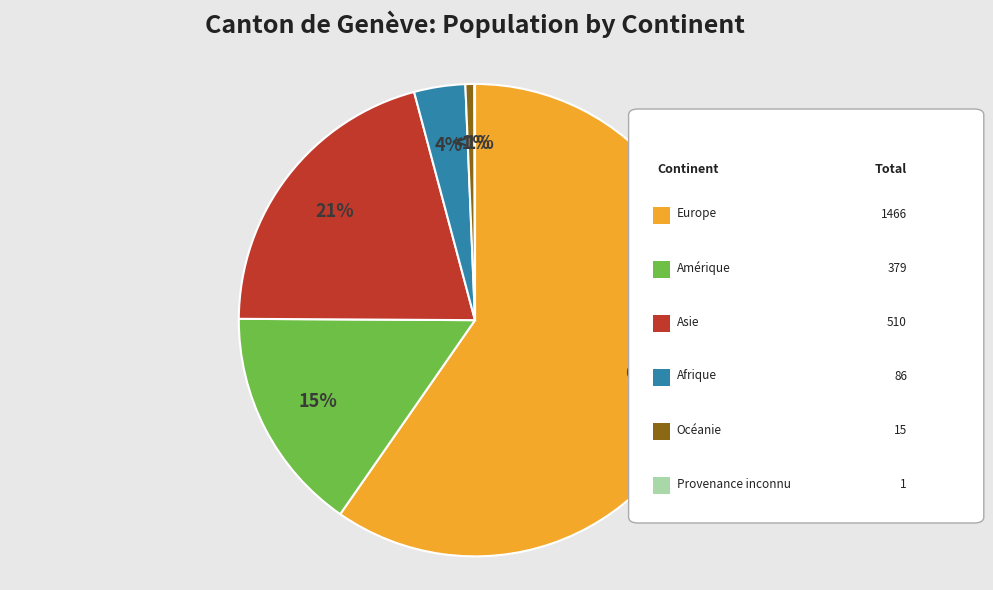

True or false: Afrique accounts for 13% of the total.

False